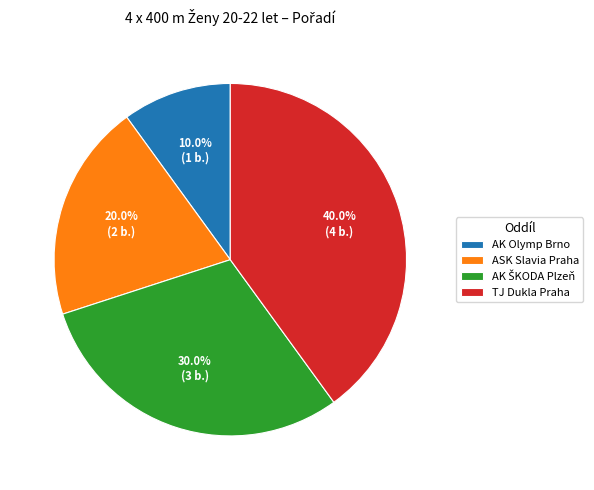

Which category has the smallest portion of the pie?

AK Olymp Brno